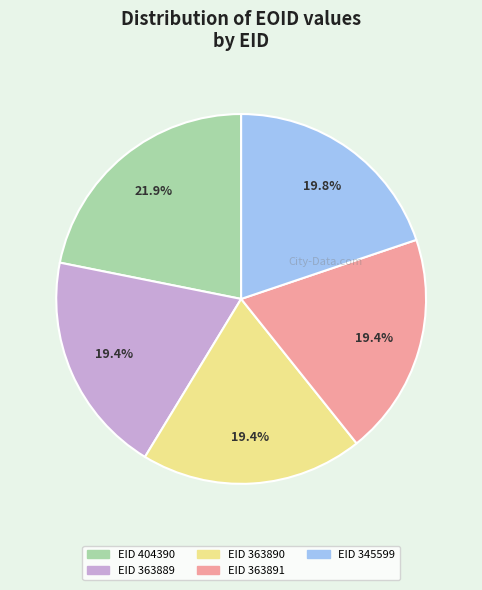

To the nearest percent, what portion does EID 363890 represent?

19%